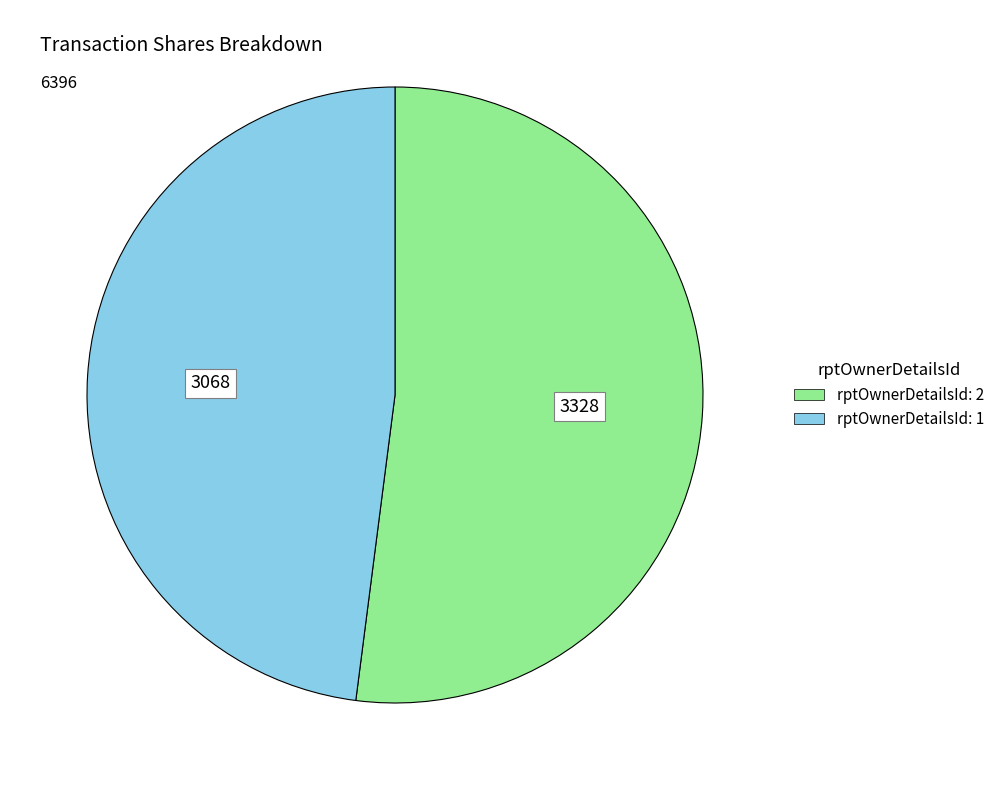

What is the ratio of the value at rptOwnerDetailsId: 2 to the value at rptOwnerDetailsId: 1?

1.1